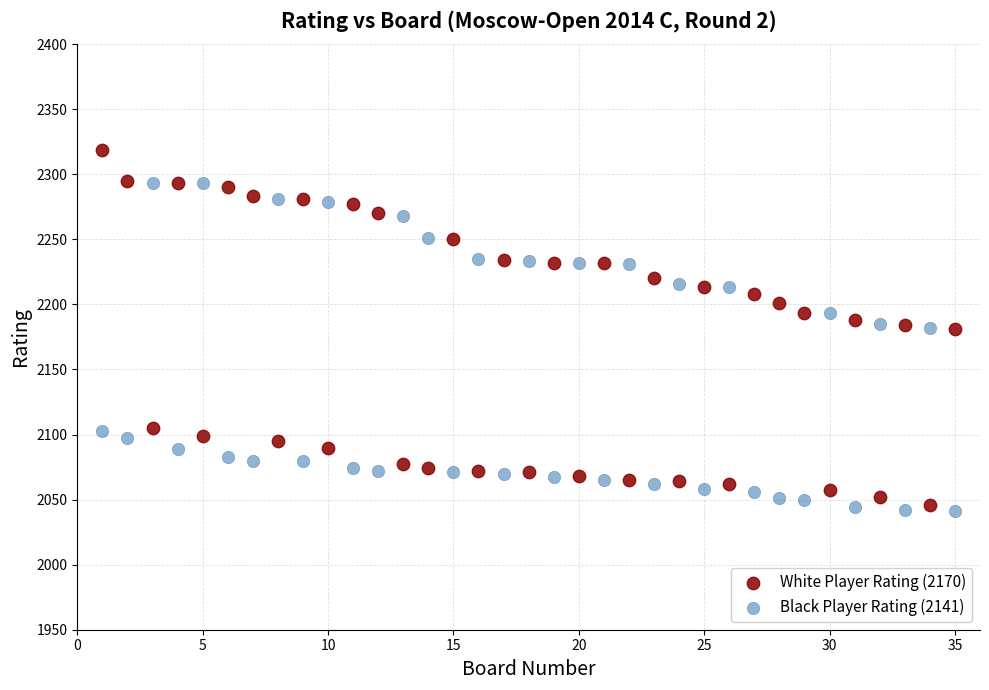

Which series has the widest spread of Y values?

White Player Rating (2170)